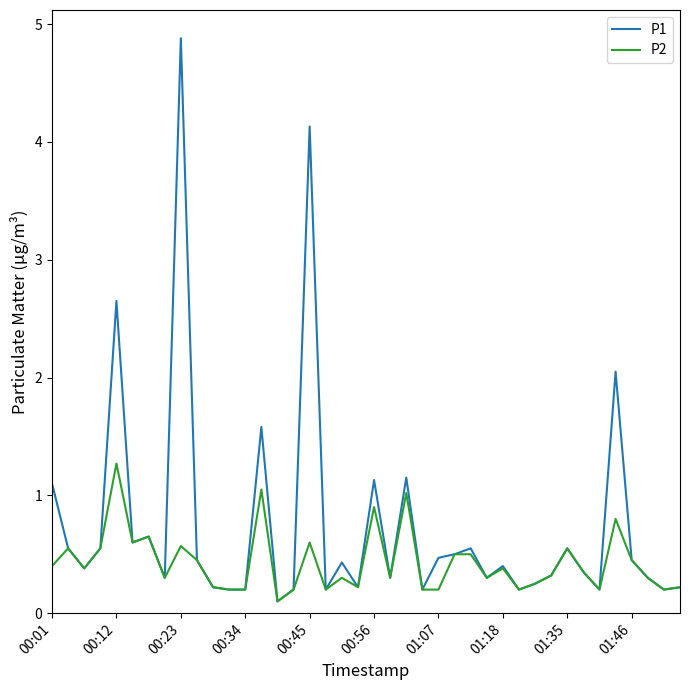

True or false: P1 has more than 2 interior local peaks.

True